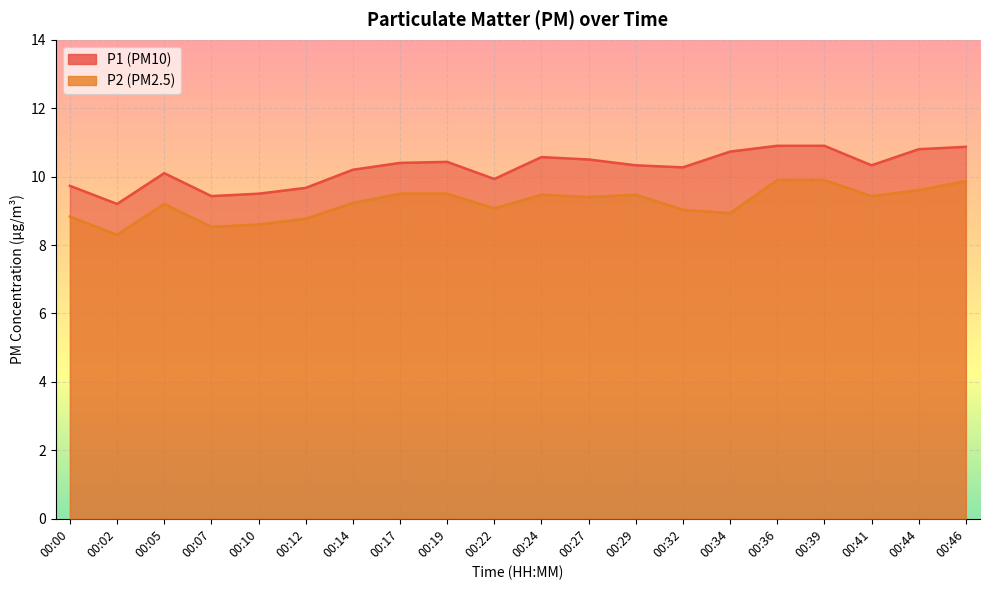

What is the maximum value for P1?

10.9